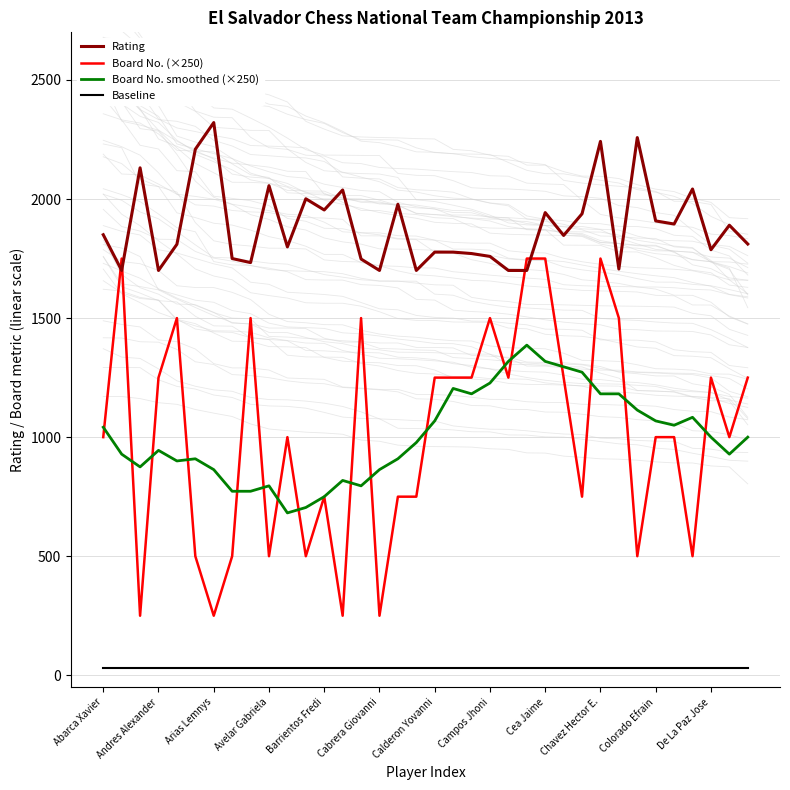

What is the greatest value displayed?

2321.0